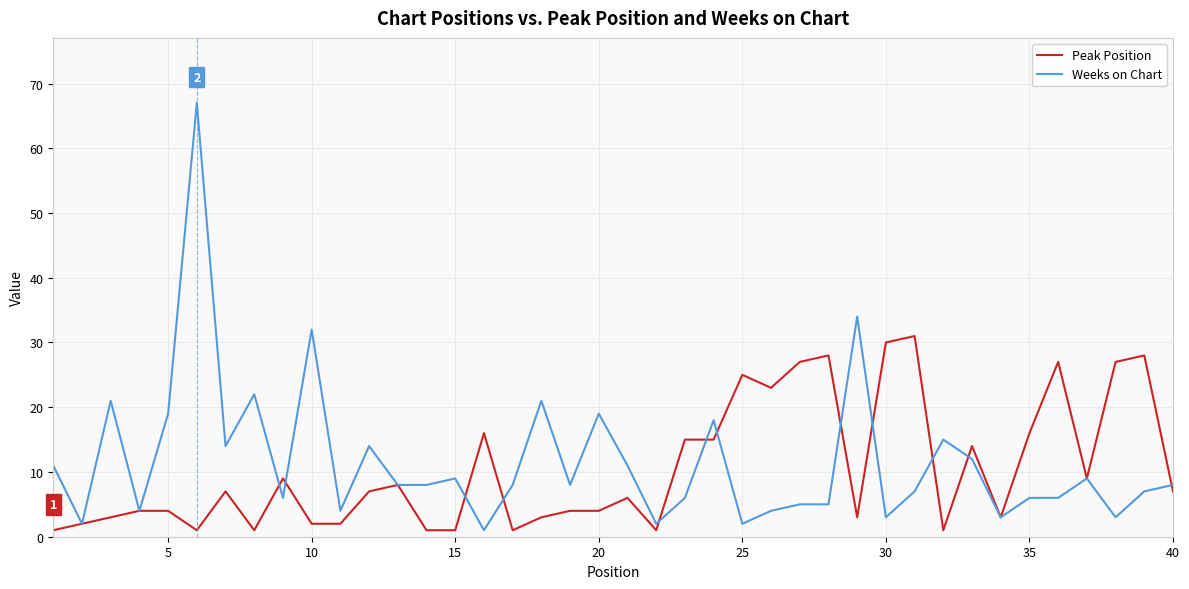

Which series has the largest range (max minus min)?

Weeks on Chart